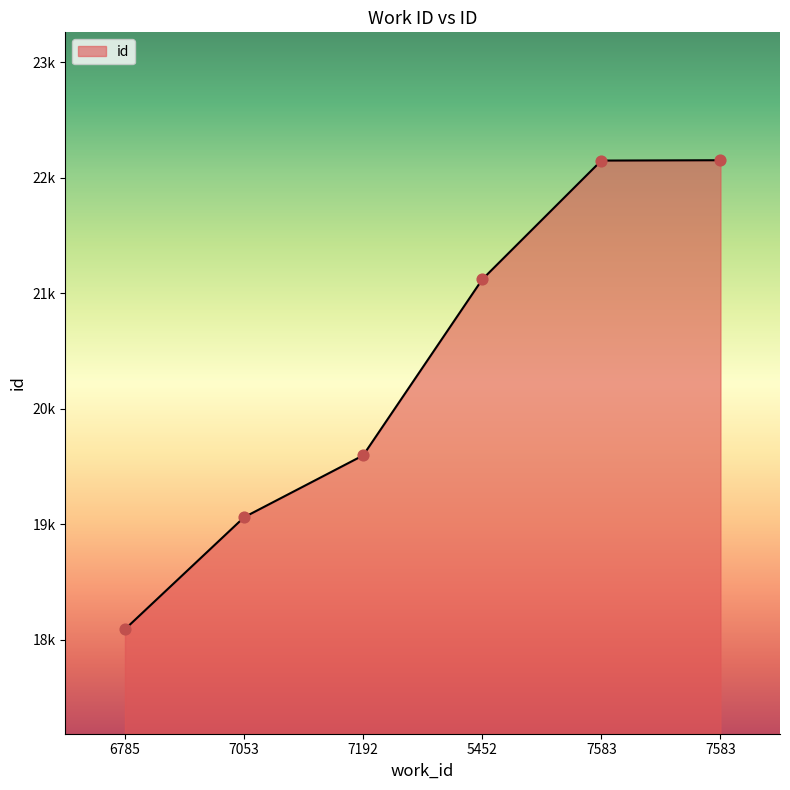

Between 7583 and 7053, which is larger?

7583